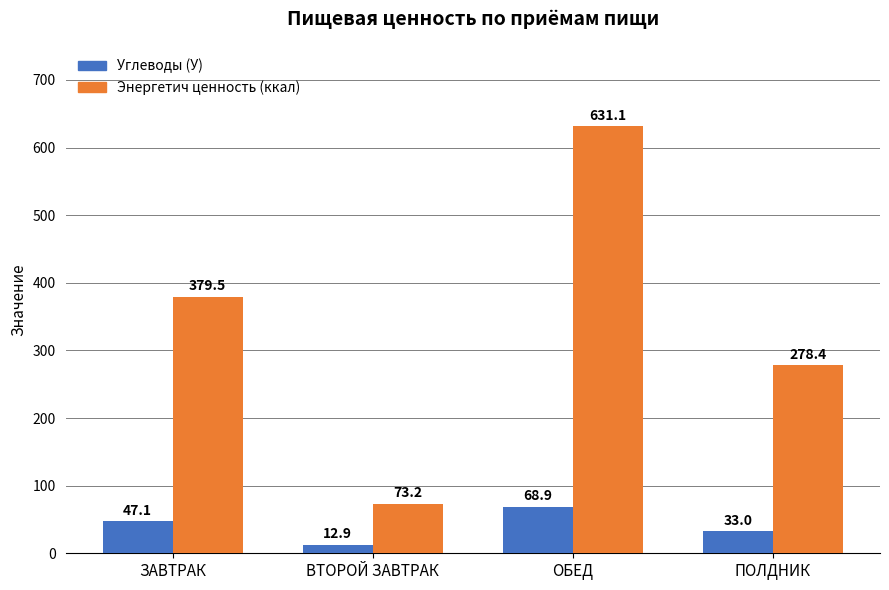

Which category has the lowest value in the Энергетич ценность (ккал) series?

ВТОРОЙ ЗАВТРАК